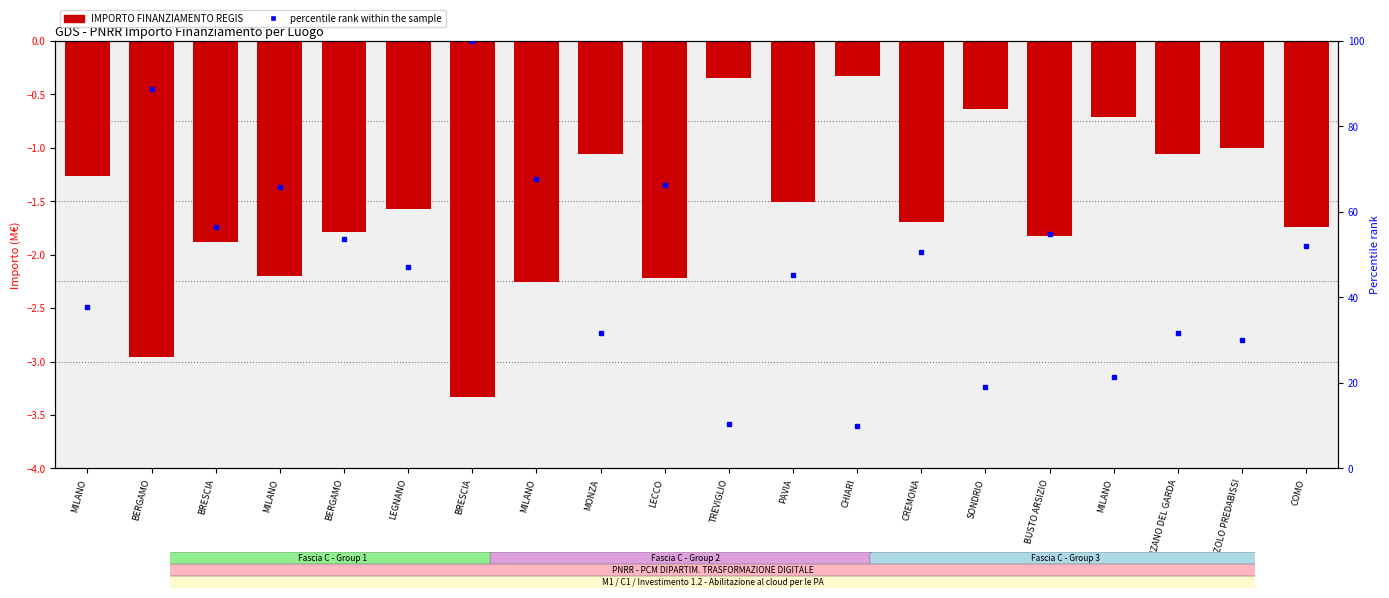

At which label does the data first exceed -1?

TREVIGLIO